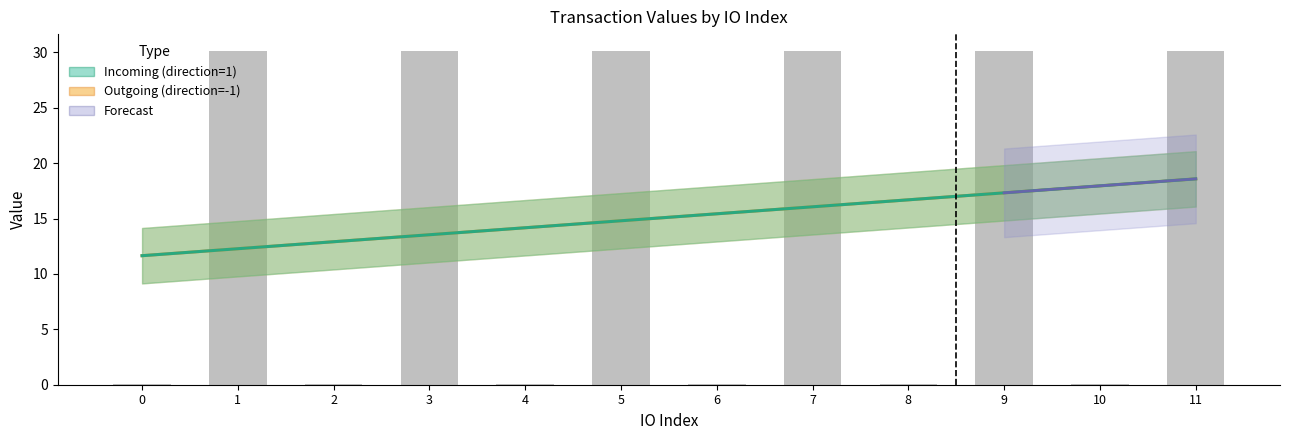

Between 8 and 9, which is larger?

9